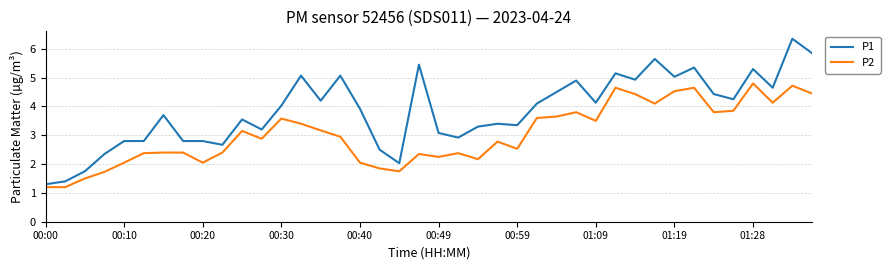

What is the difference between the maximum and minimum values in the P2 series?

3.6